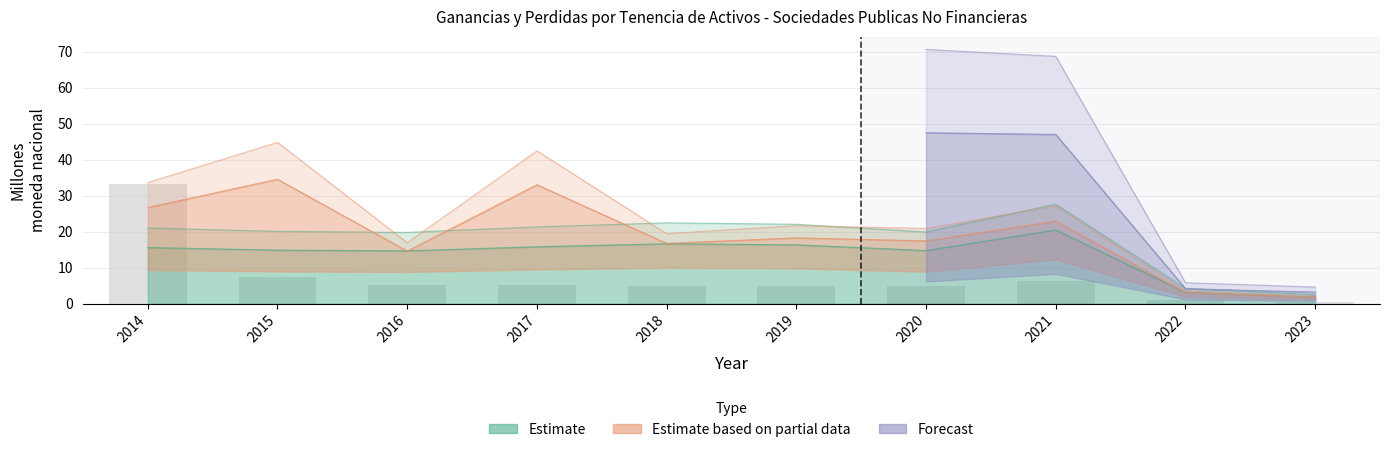

Which category has the lowest value in the Proteccion del medio ambiente series?

2023